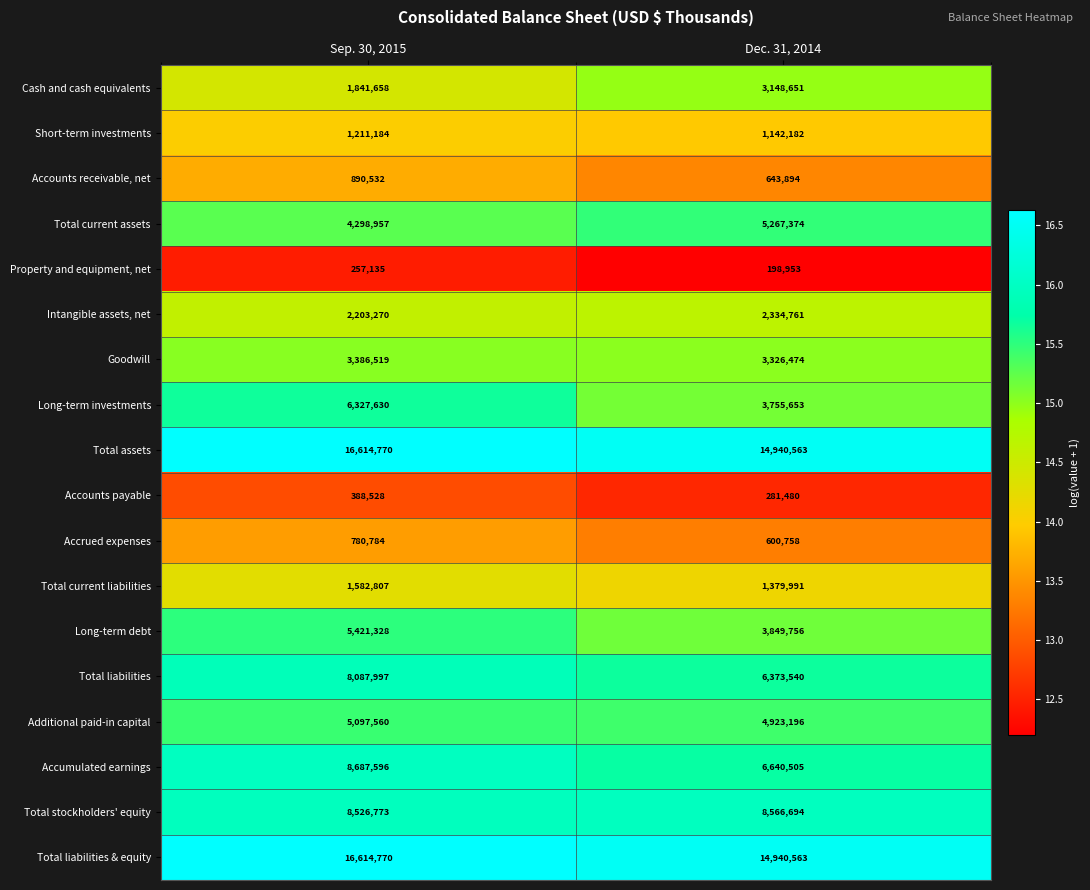

What is the difference between the Additional paid-in capital values at Sep. 30, 2015 and Dec. 31, 2014?

174364